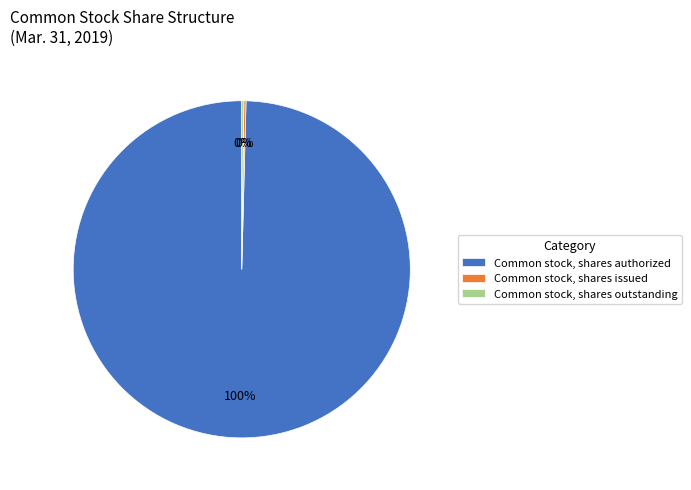

Is there a majority slice in this chart?

Yes